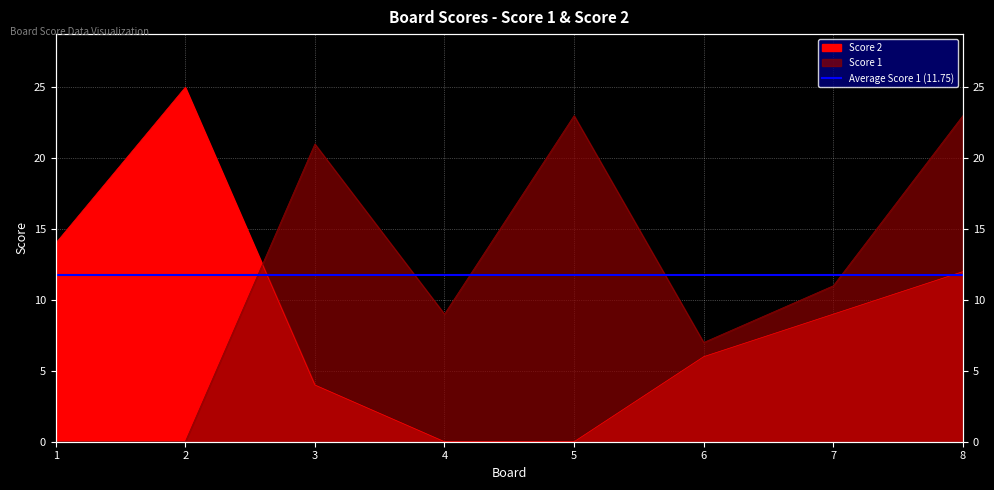

At how many categories does at least one series exceed 20?

4